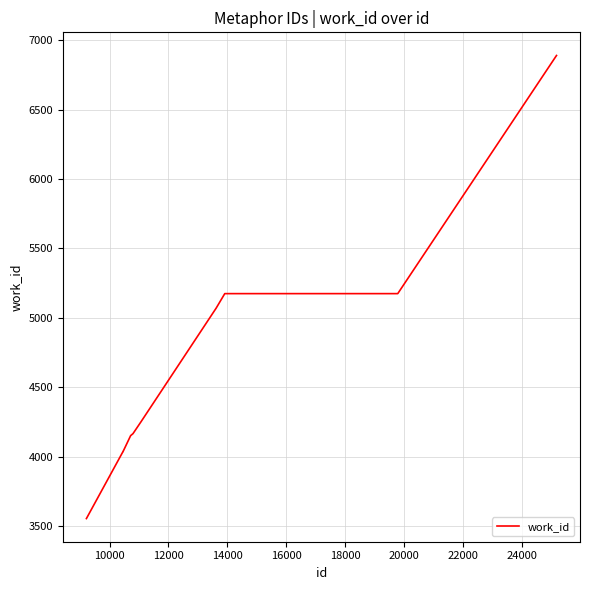

What is the smallest value displayed?

3556